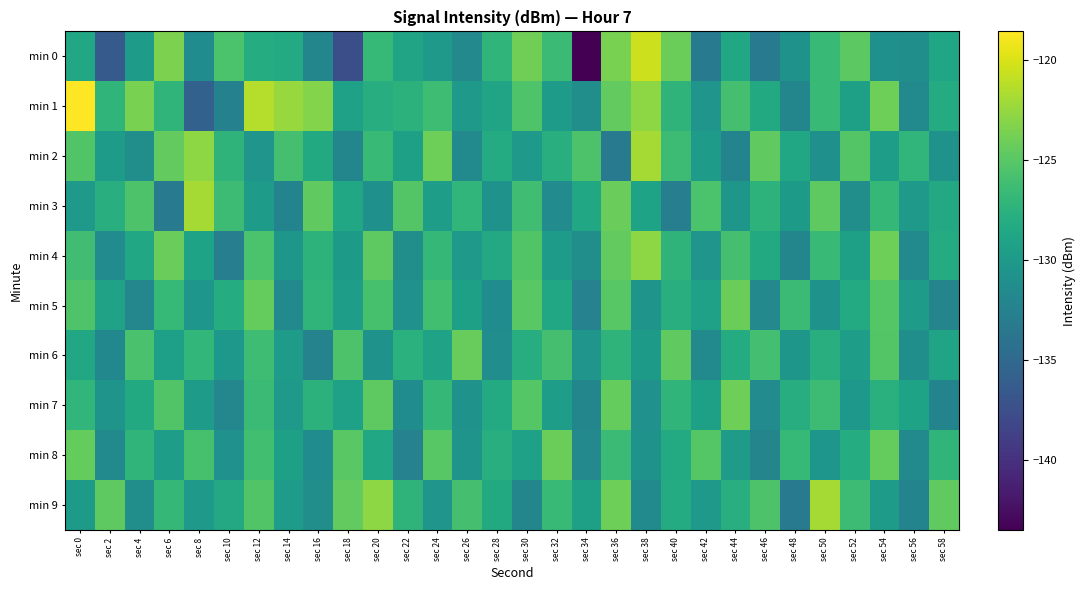

What is the spread (max minus min) of values at sec 24?

6.4